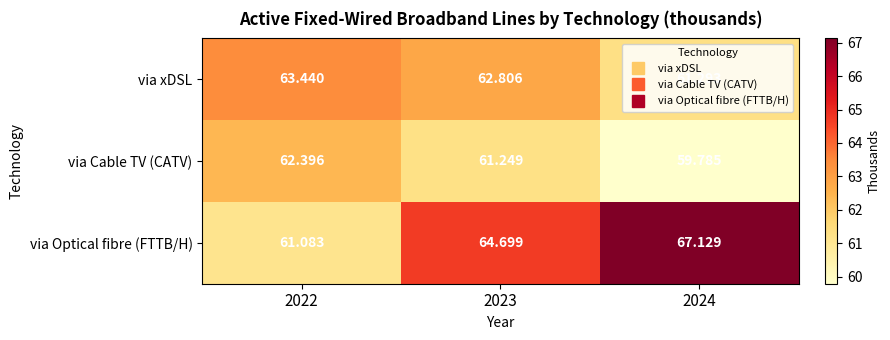

Which series has the largest range (max minus min)?

via Optical fibre (FTTB/H)